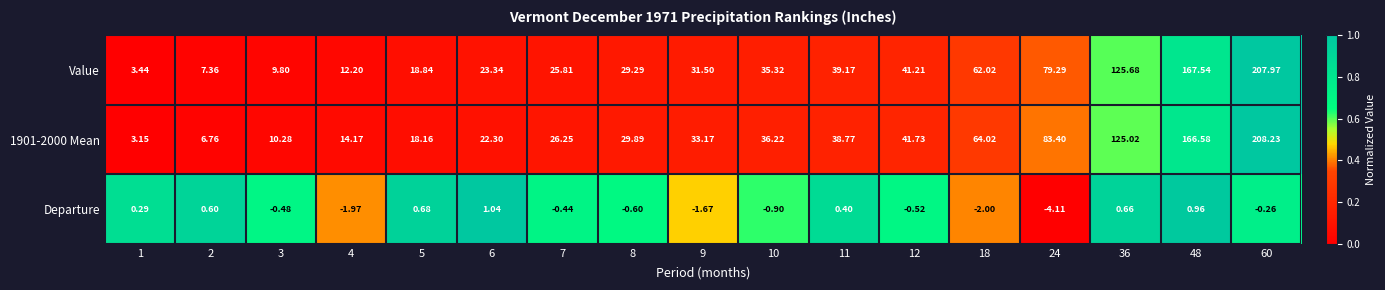

Is the value of Value at 11 greater than the value of 1901-2000 Mean at 12?

No